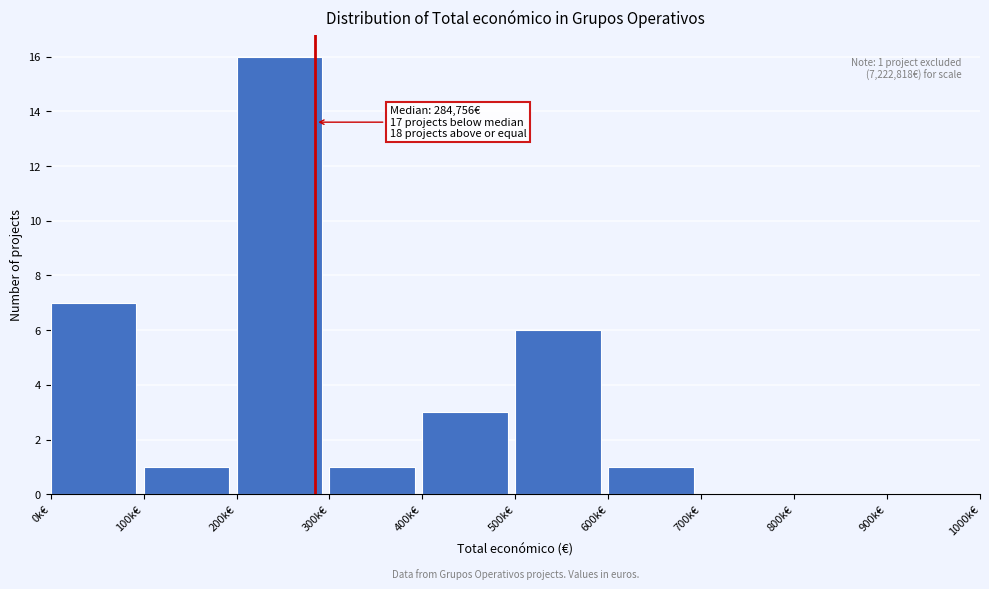

Reading right to left, transcribe all the data shown in this chart.

900k€=0	800k€=0	700k€=0	600k€=1	500k€=6	400k€=3	300k€=1	200k€=16	100k€=1	0k€=7